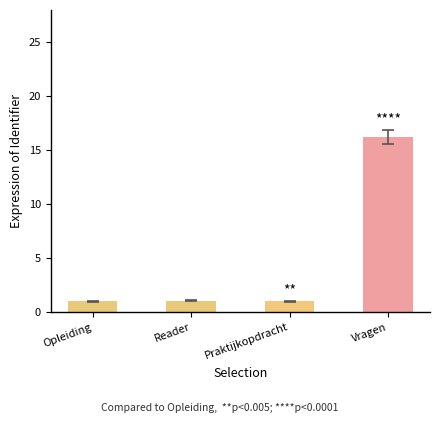

At which category does the chart reach its peak across all series?

Vragen